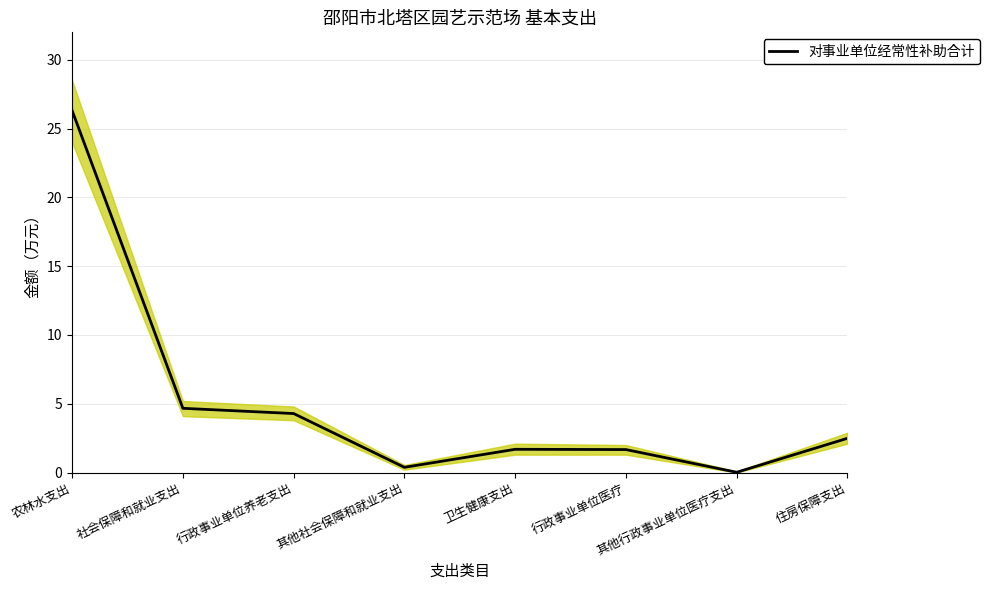

Does the chart have visible grid lines?

Yes